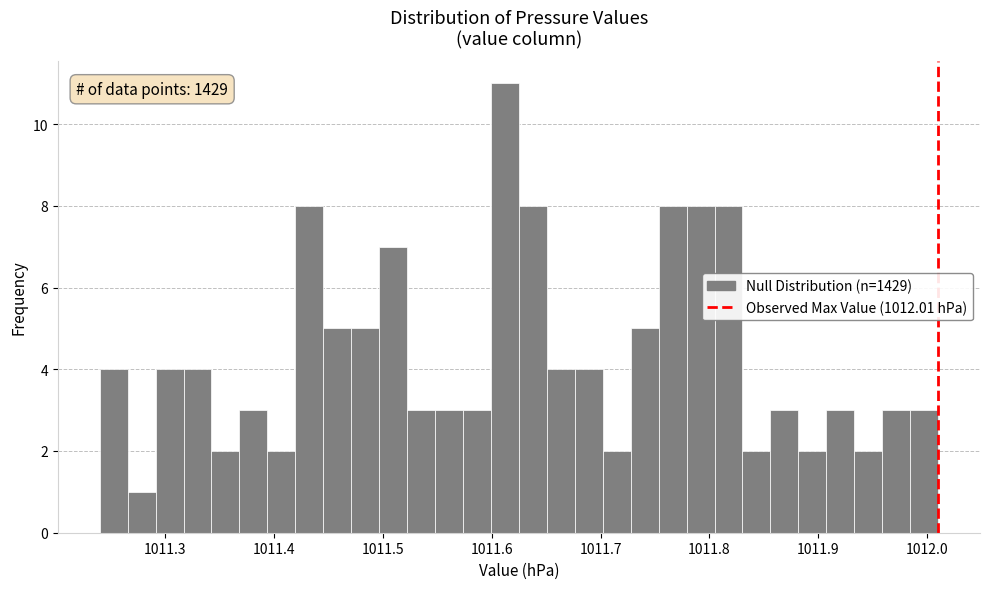

Read against the x-axis, roughly where is the centre of the tallest bar?

1011.61